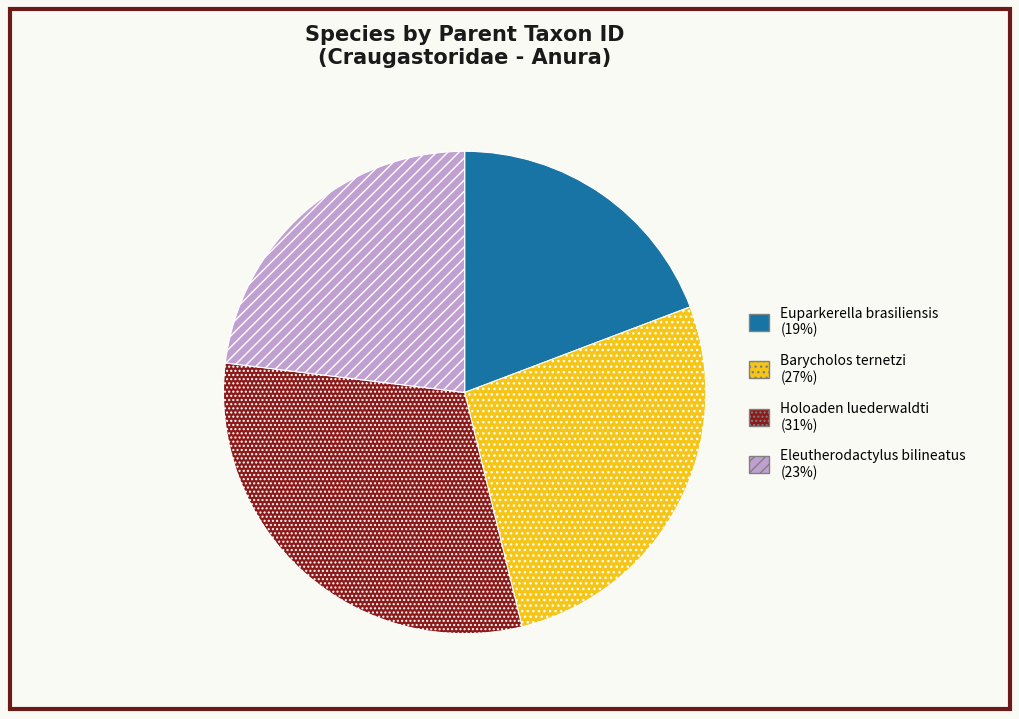

Is it true that Barycholos ternetzi is 19% of the pie?

False